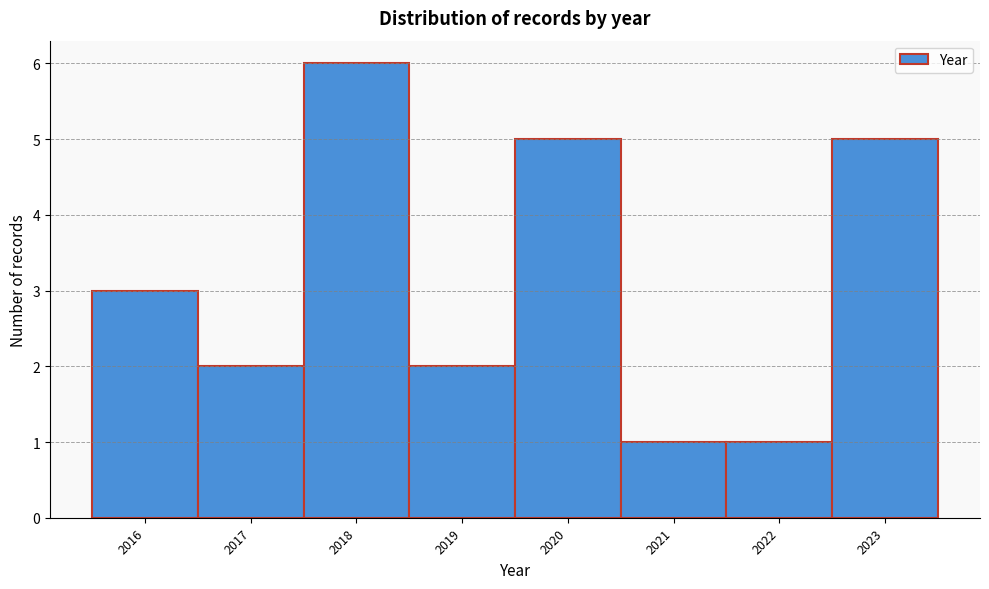

Reading left to right, transcribe this chart: for each bar, give the range it covers on the x-axis and its height. The values are not printed on the chart, so give them approximately, as read against the axis.

2015.5 to 2016.5: 3
2016.5 to 2017.5: 2
2017.5 to 2018.5: 6
2018.5 to 2019.5: 2
2019.5 to 2020.5: 5
2020.5 to 2021.5: 1
2021.5 to 2022.5: 1
2022.5 to 2023.5: 5